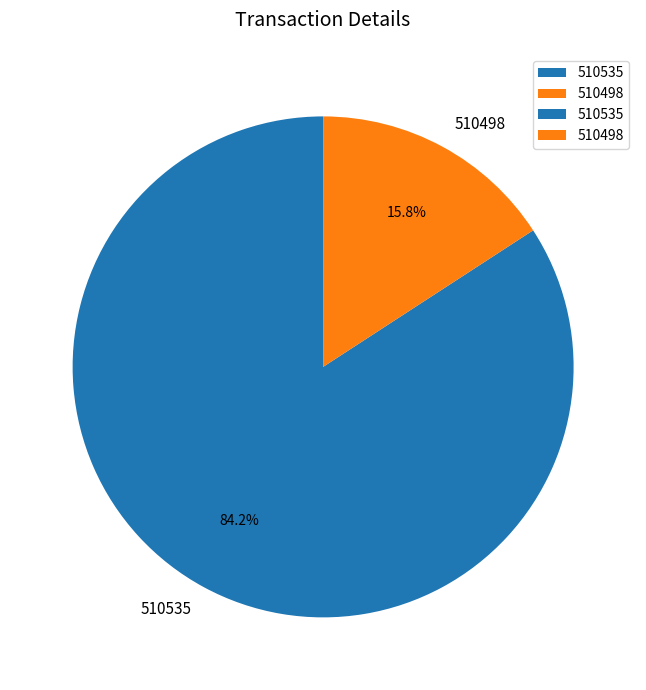

Is 510535 the majority of the pie?

Yes